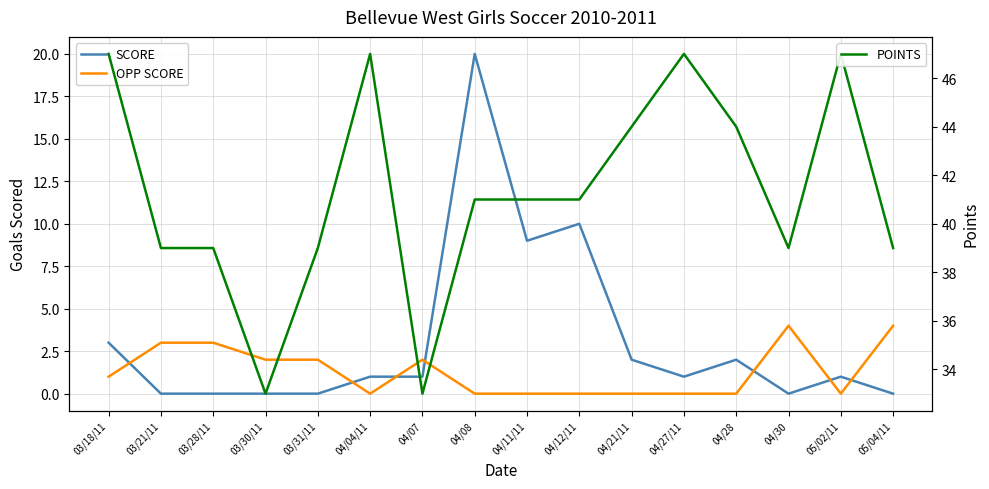

What is the average value of the SCORE series?

3